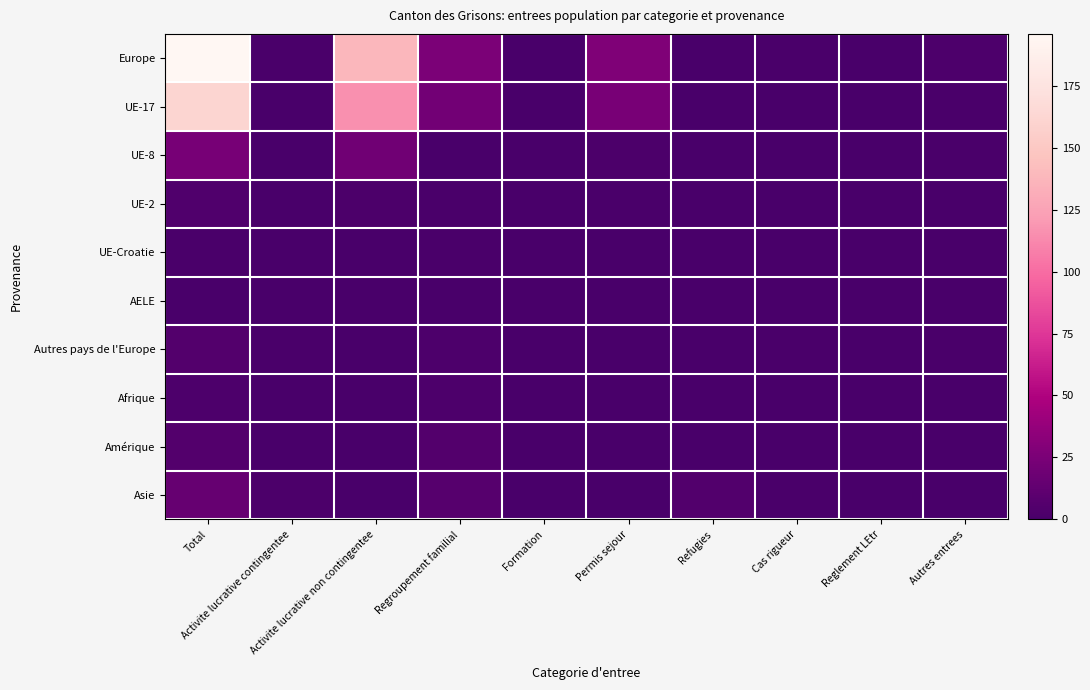

Rank the series at Total from highest to lowest value.

Europe, UE-17, UE-8, Asie, Autres pays de l'Europe, Amérique, UE-2, Afrique, UE-Croatie, AELE